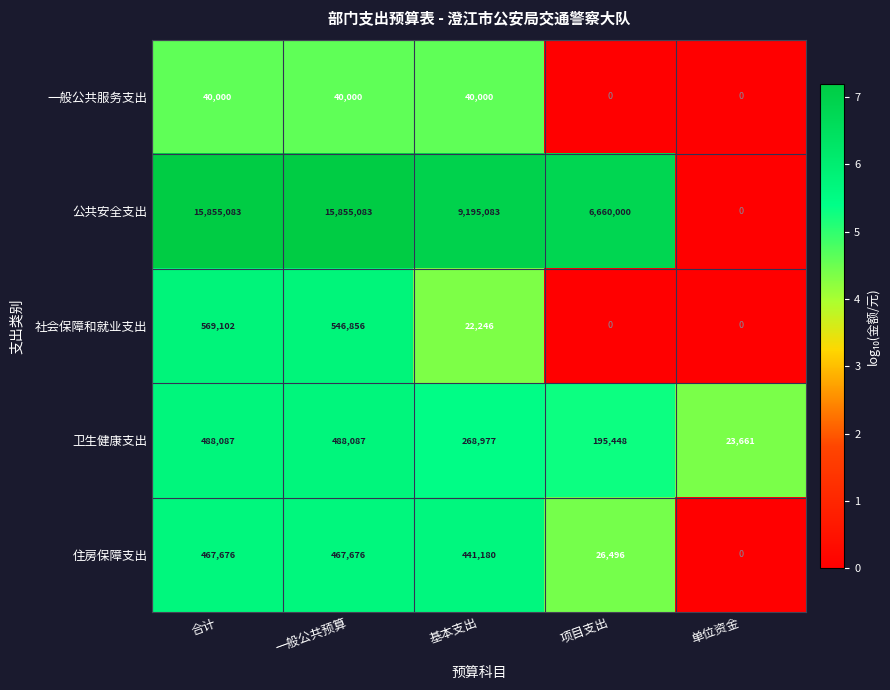

Reading left to right, transcribe all the data shown in this chart.

一般公共服务支出: 40000	40000	40000	0	0
公共安全支出: 15855083	15855083	9195083	6660000	0
社会保障和就业支出: 569102	546856	22246	0	0
卫生健康支出: 488087	488087	268977	195448	23661
住房保障支出: 467676	467676	441180	26496	0